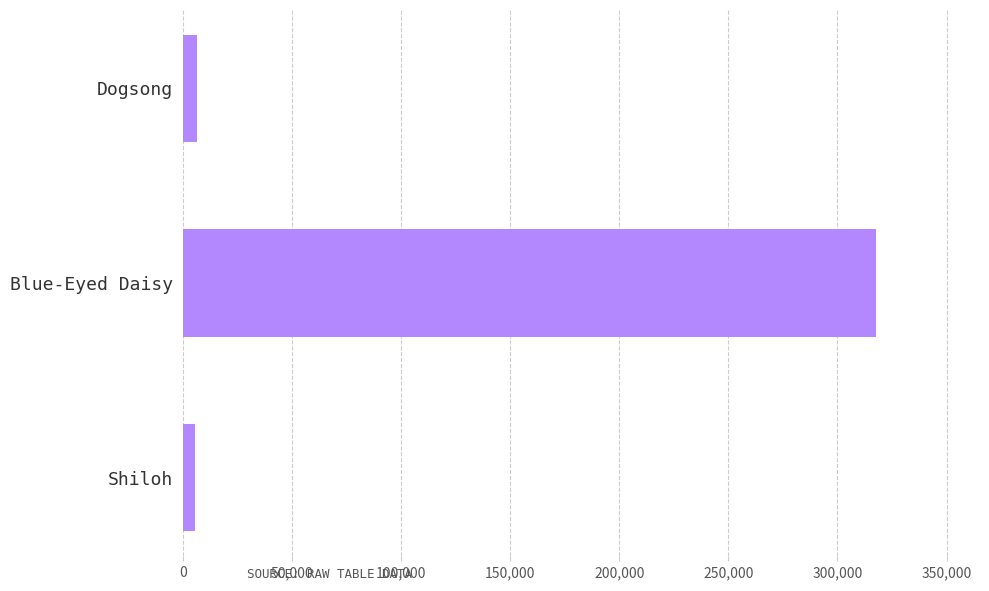

What is the label of the 2nd bar from the bottom?

Blue-Eyed Daisy